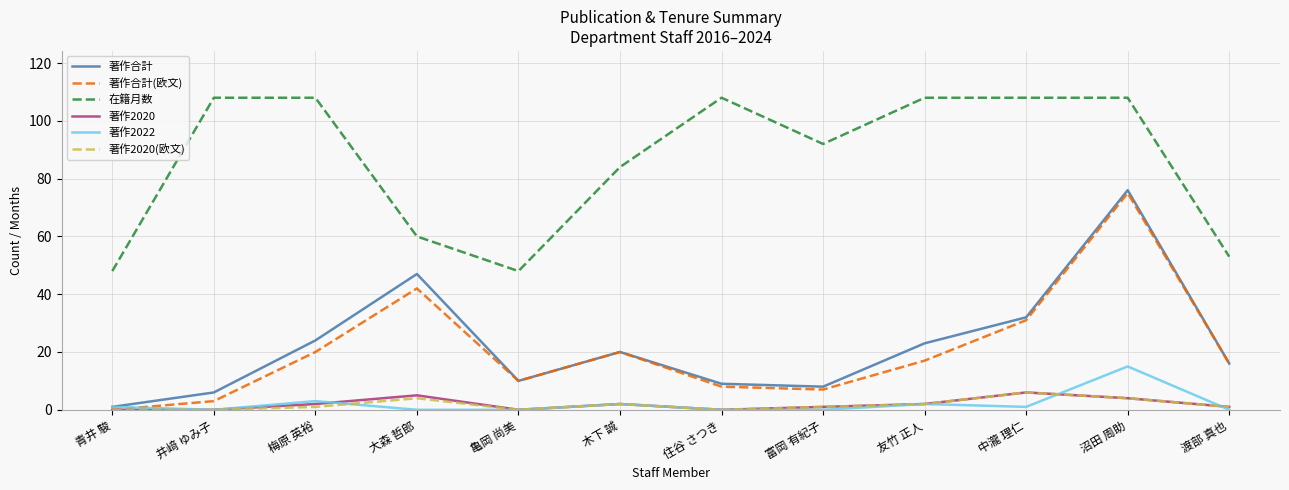

What is the difference between the highest and lowest values at 渡部 真也?

53